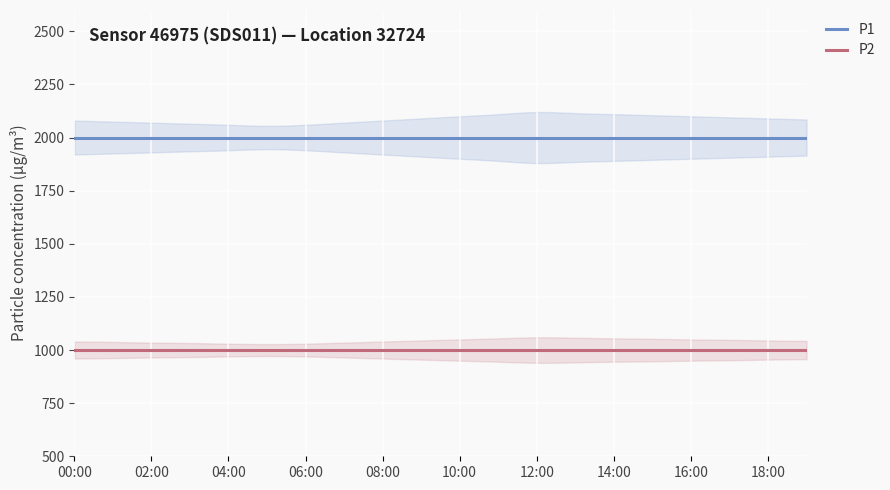

Where is P1 nearest to the value 1999?

00:00